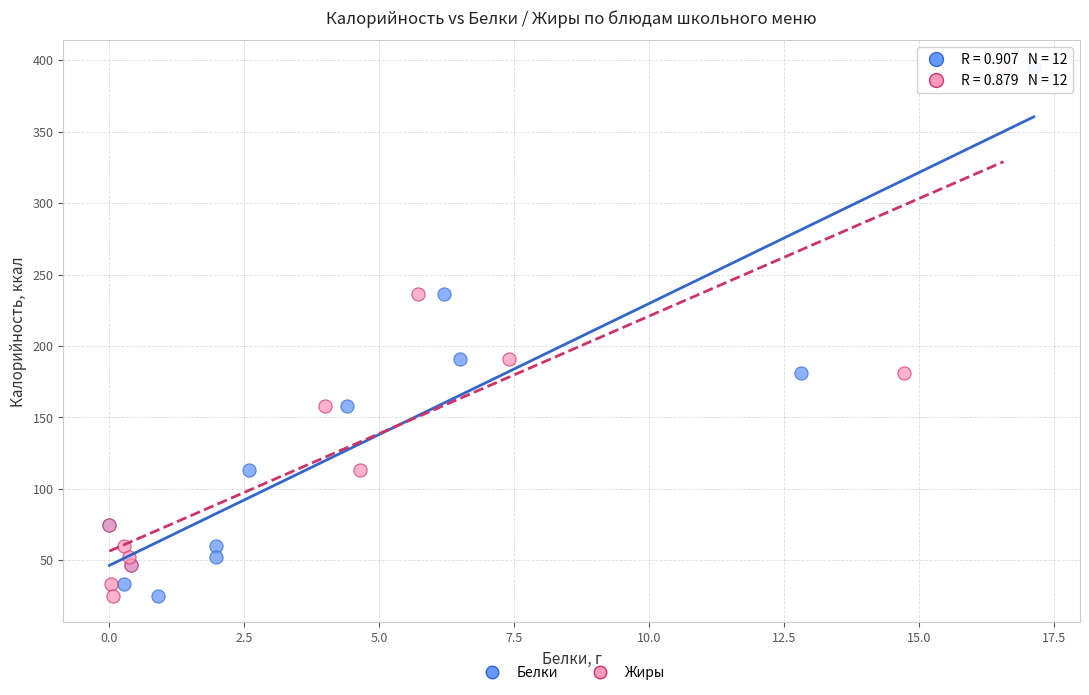

What are all the series names shown in the legend?

Белки, Жиры